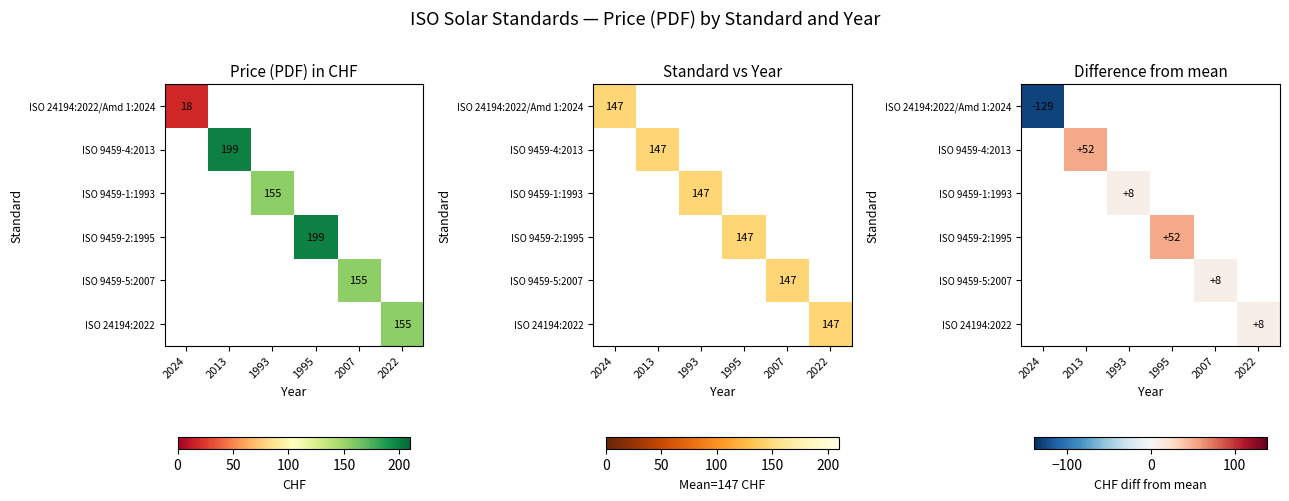

At how many categories does at least one series exceed -47?

5